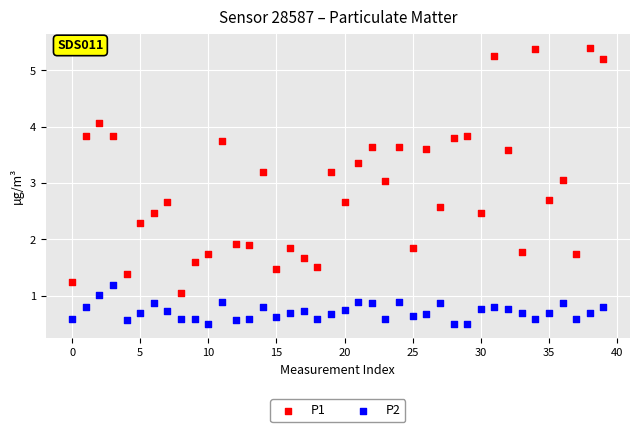

Which series contains the highest Y value?

P1